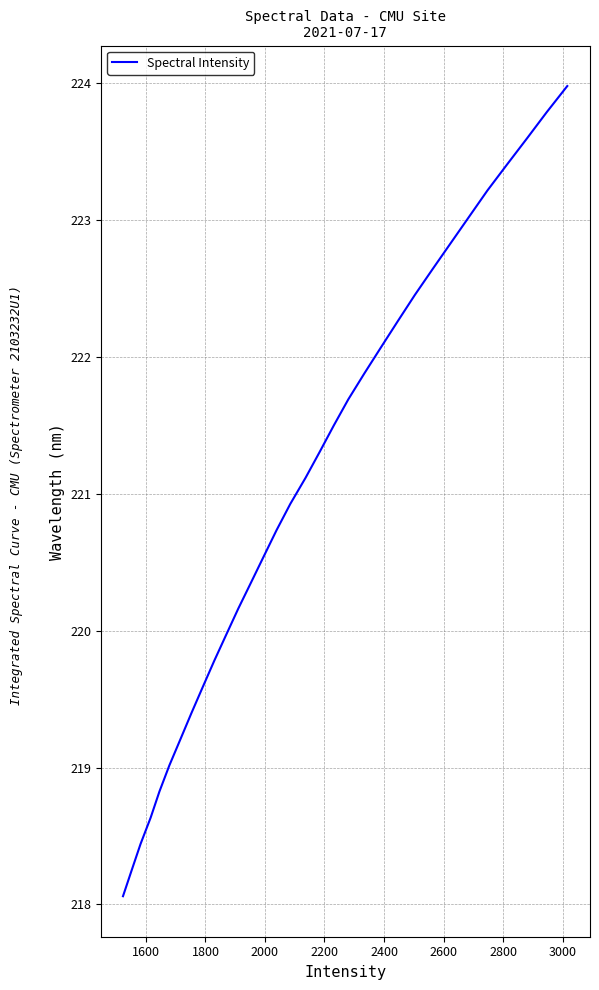

What is the maximum value shown in the chart?

224.0